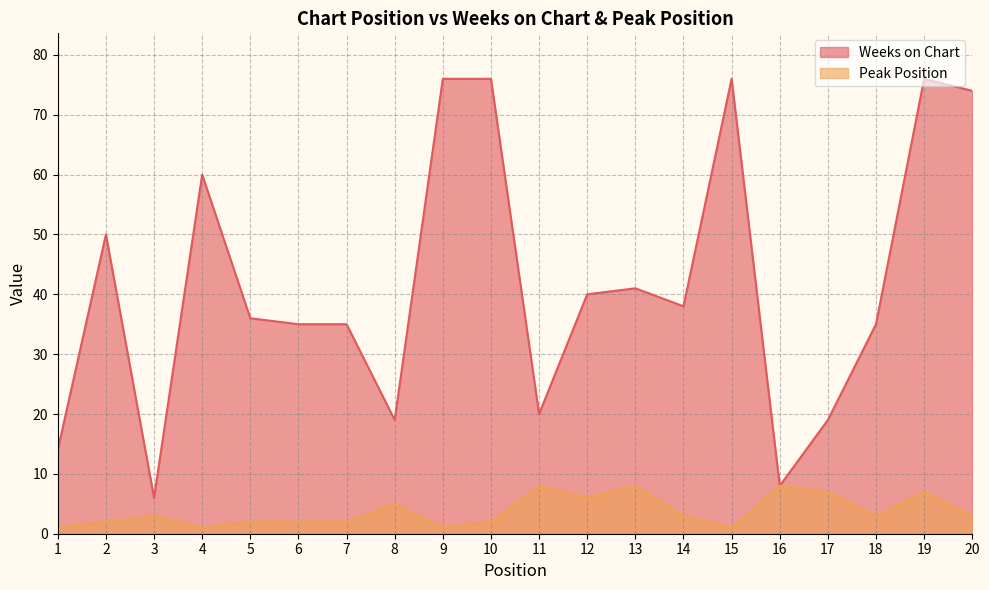

At which label does Weeks on Chart reach its minimum?

3